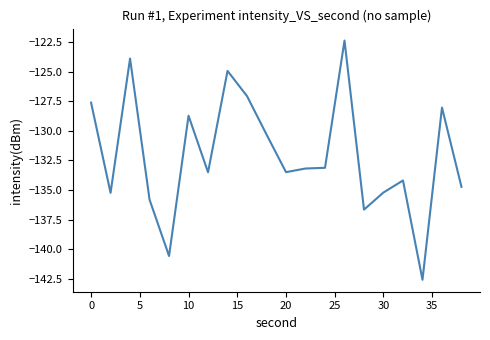

What is the greatest value displayed?

-122.4